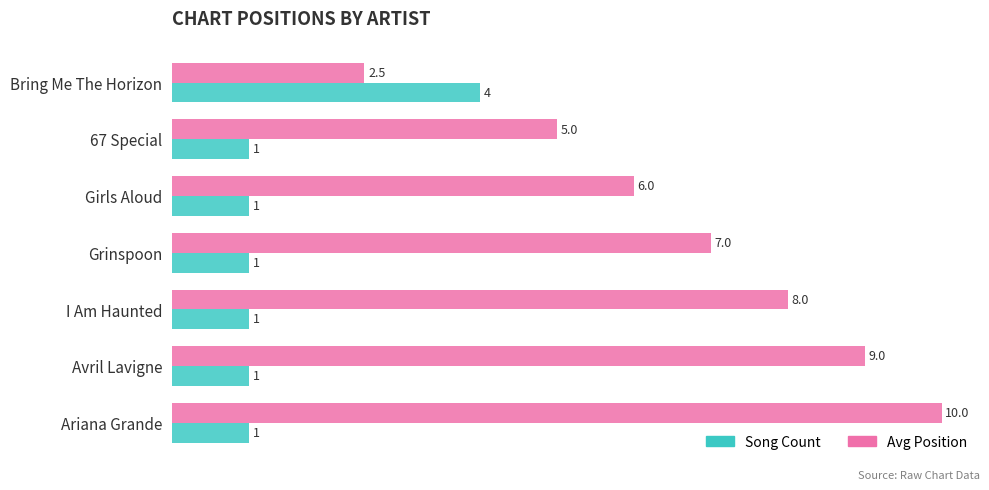

Count the Avg Position values in the range 5 to 9.

5